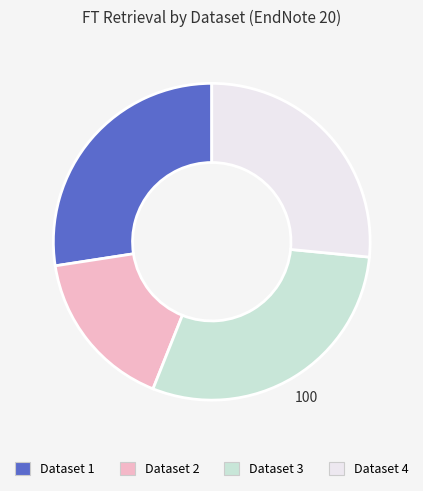

Between Dataset 1 and Dataset 4, which is larger?

Dataset 1